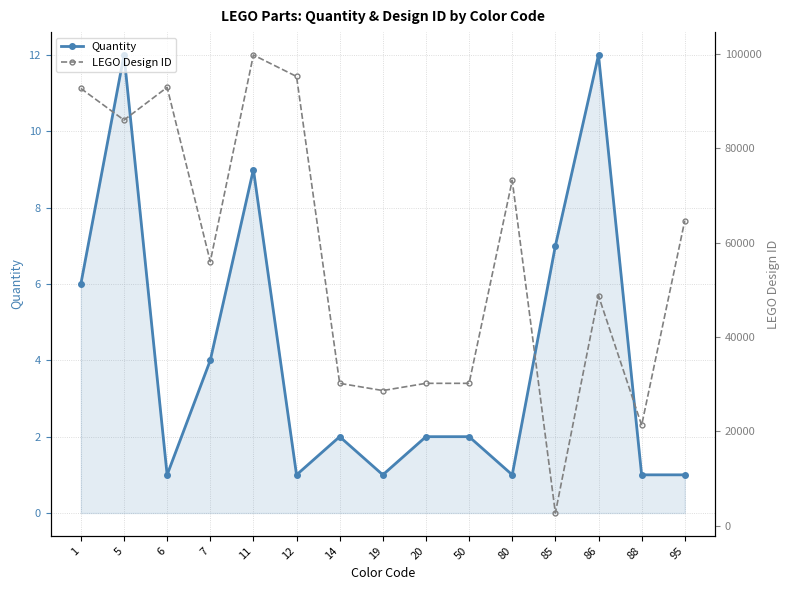

Reading left to right, what are all the values shown in this chart?

Quantity: 1=6	5=12	6=1	7=4	11=9	12=1	14=2	19=1	20=2	50=2	80=1	85=7	86=12	88=1	95=1
LEGO Design ID: 1=92691	5=85984	6=92926	7=55981	11=99780	12=95228	14=30153	19=28621	20=30153	50=30153	80=73200	85=2654	86=48729	88=21268	95=64648